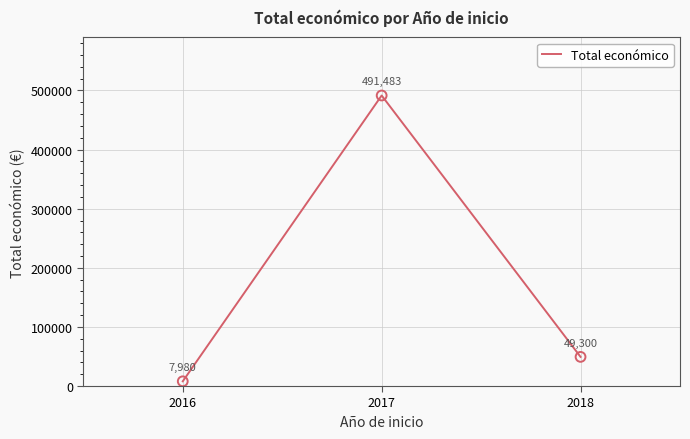

Which has a higher value, 2018 or 2017?

2017